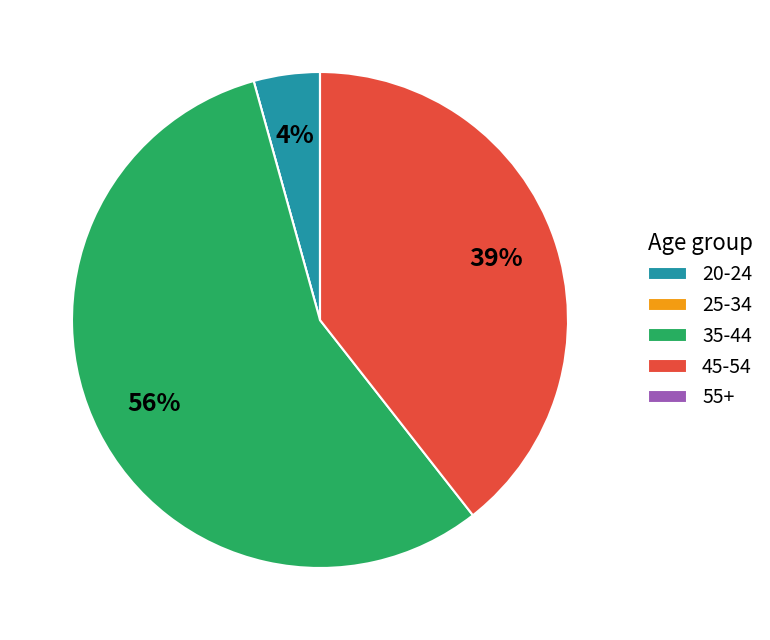

Is the sum of 20-24 and 45-54 greater than half?

No